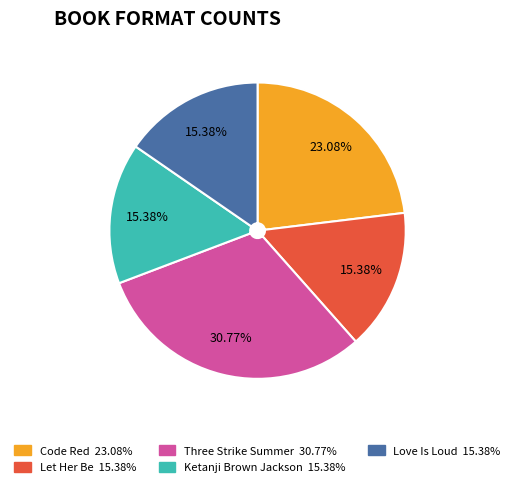

Is it true that Let Her Be is 15% of the pie?

True